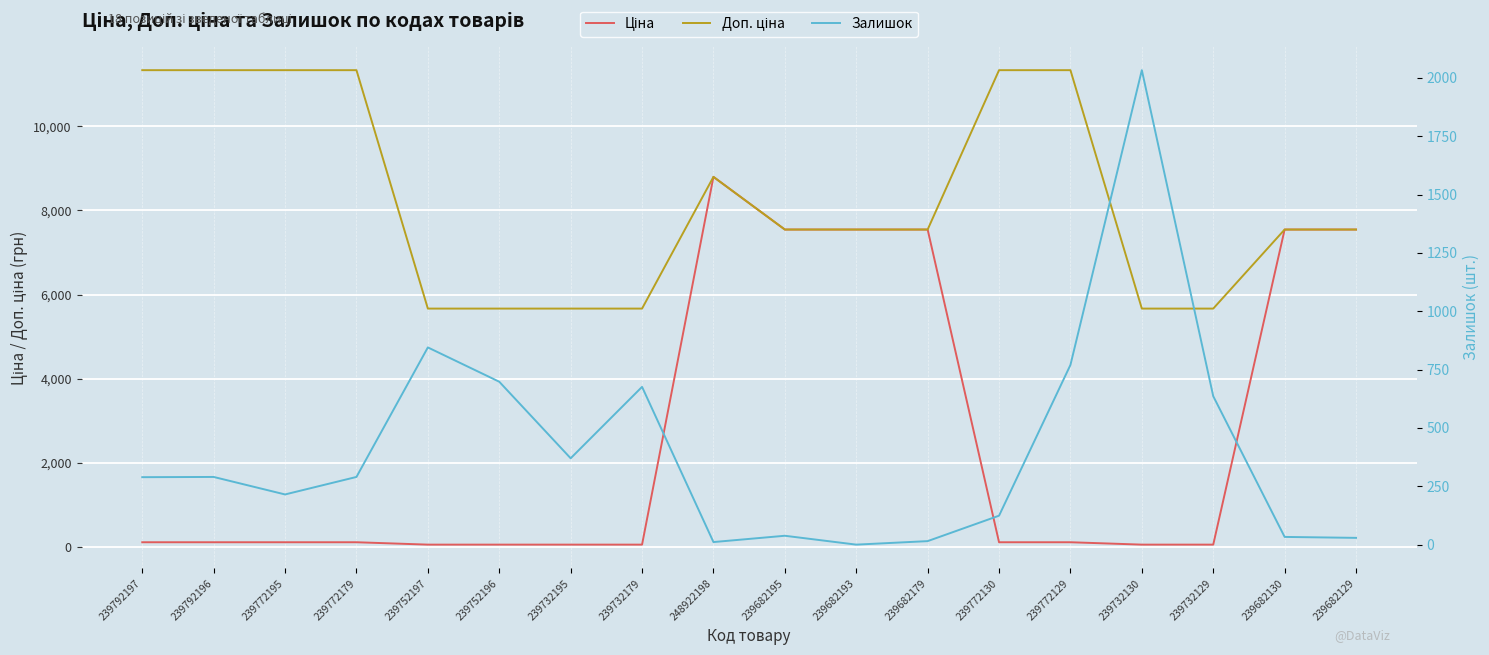

Which label corresponds to the smallest value in the chart?

239682193